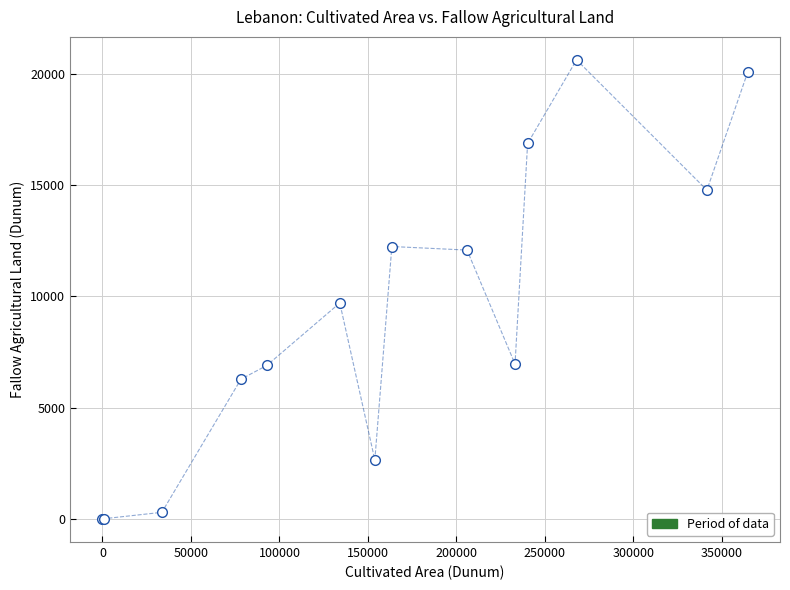

What Y value in the scatter plot is closest to 10309?

9702.1